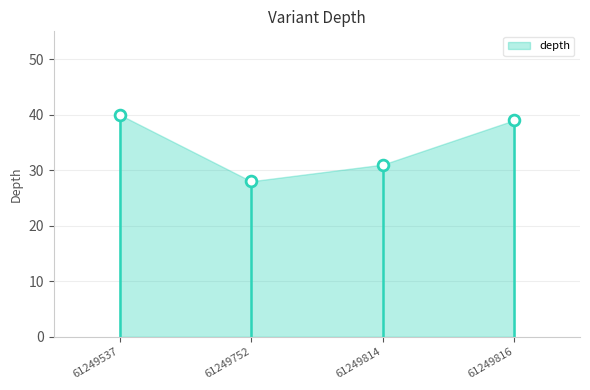

What is the range of Y values (max minus min)?

12